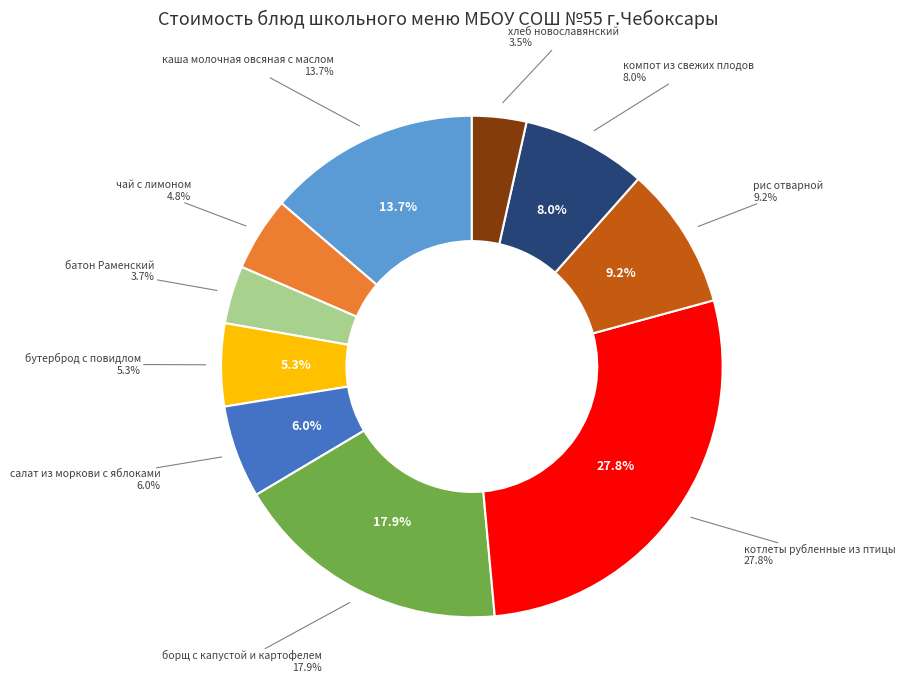

What percentage is the салат из моркови с яблоками slice, to the nearest percent?

6%